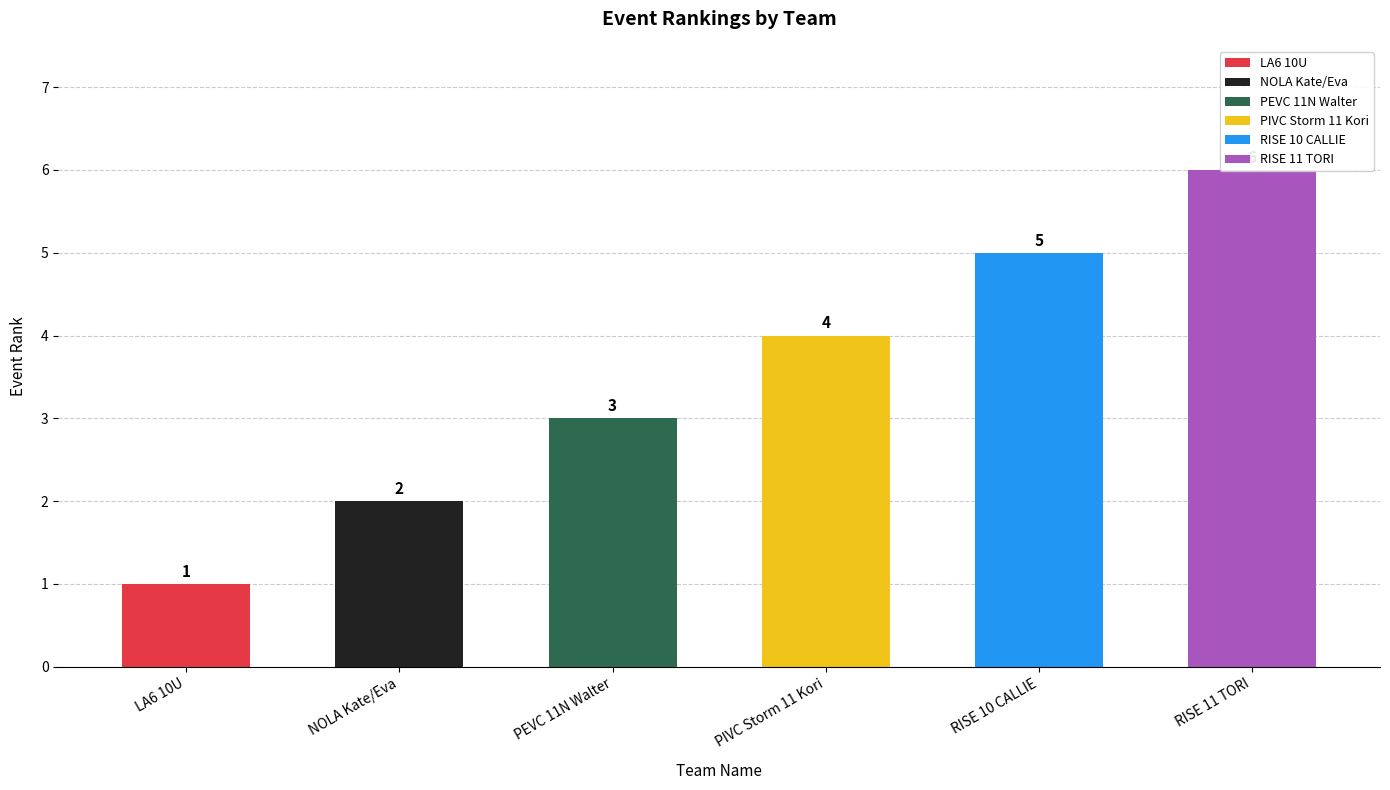

List the labels in order of value, largest first.

RISE 11 TORI, RISE 10 CALLIE, PIVC Storm 11 Kori, PEVC 11N Walter, NOLA Kate/Eva, LA6 10U